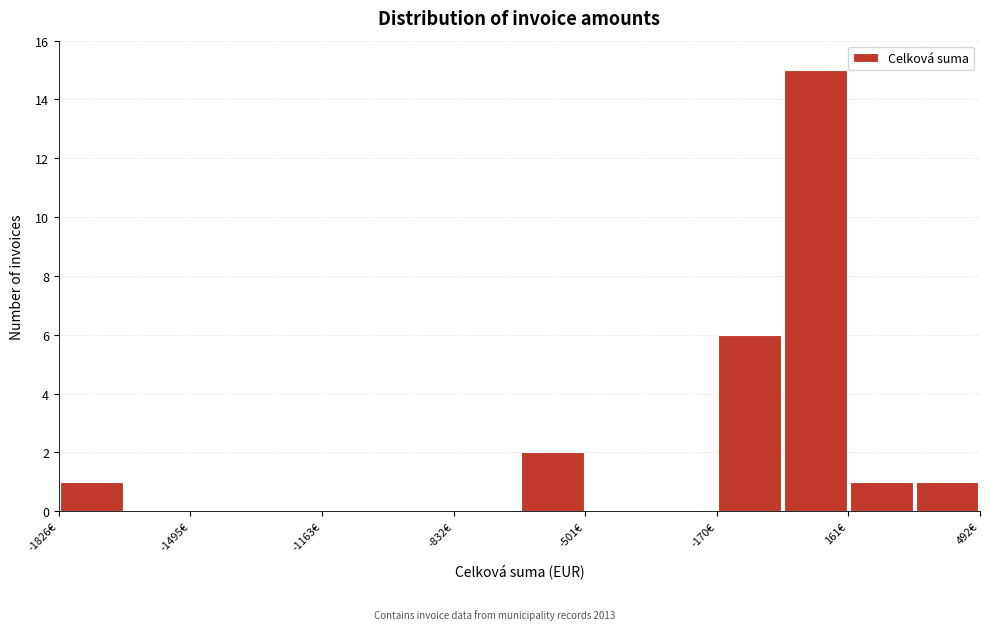

Read against the x-axis, roughly where is the centre of the tallest bar?

100